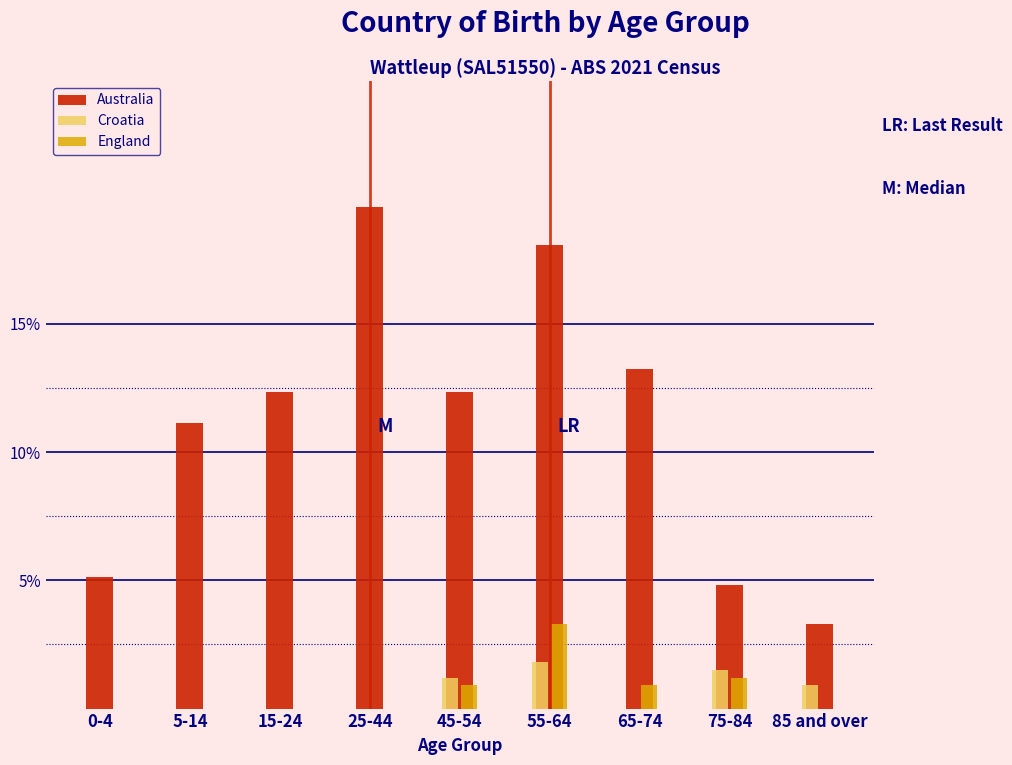

Reading left to right, list all the values displayed in this chart.

Australia: 0-4=5.1	5-14=11.1	15-24=12.3	25-44=19.6	45-54=12.3	55-64=18.1	65-74=13.3	75-84=4.8	85 and over=3.3
Croatia: 0-4=0.0	5-14=0.0	15-24=0.0	25-44=0.0	45-54=1.2	55-64=1.8	65-74=0.0	75-84=1.5	85 and over=0.9
England: 0-4=0.0	5-14=0.0	15-24=0.0	25-44=0.0	45-54=0.9	55-64=3.3	65-74=0.9	75-84=1.2	85 and over=0.0